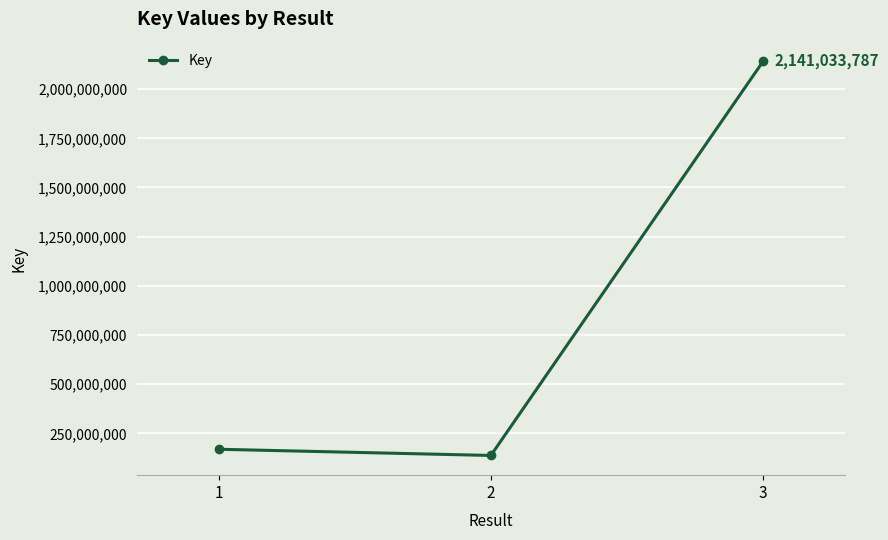

What is the maximum value shown in the chart?

2141033787